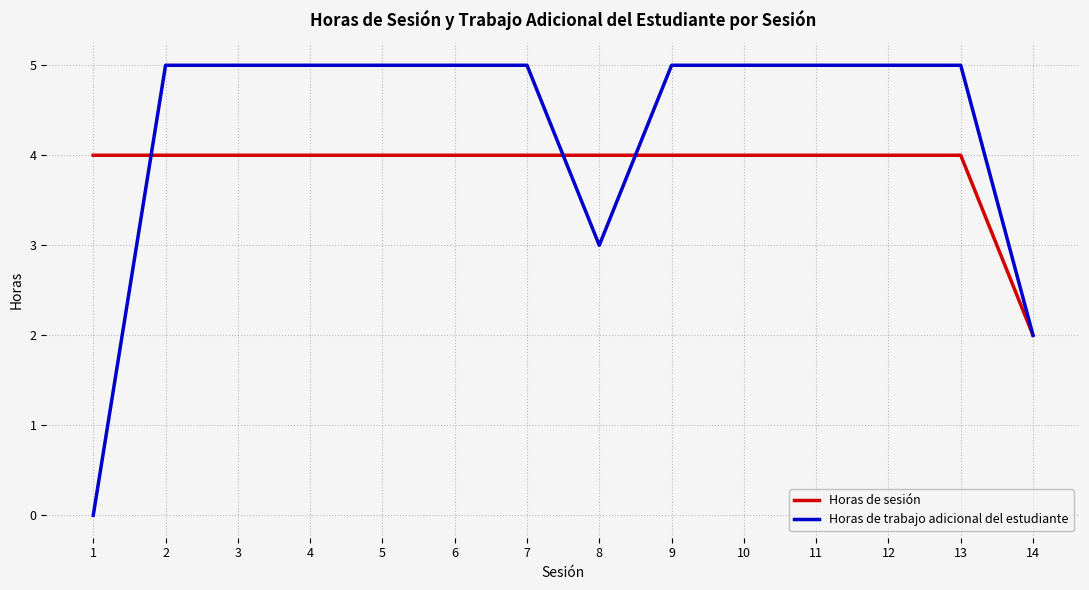

Rank the series by their average value, from highest to lowest.

Horas de trabajo adicional del estudiante, Horas de sesión